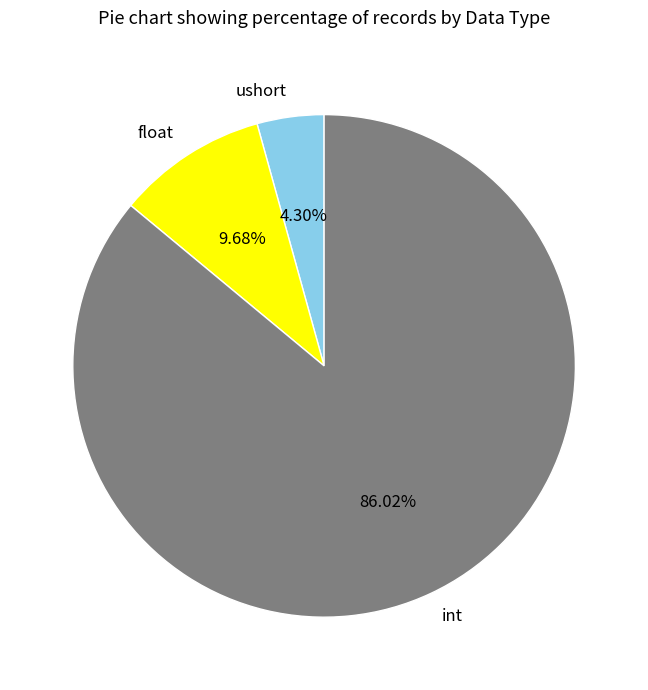

How many segments does this pie chart have?

3